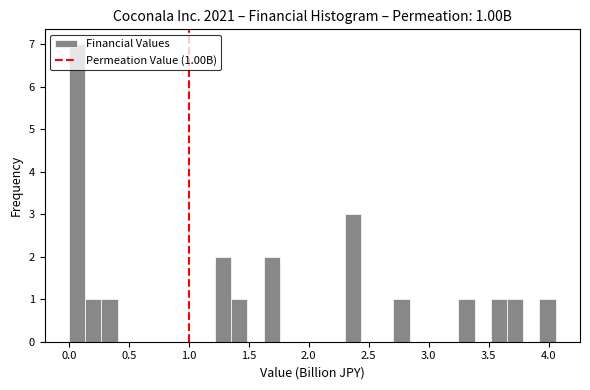

Around what value on the x-axis is the tallest bar? Give the approximate position of its centre, as read against the axis.

0.05